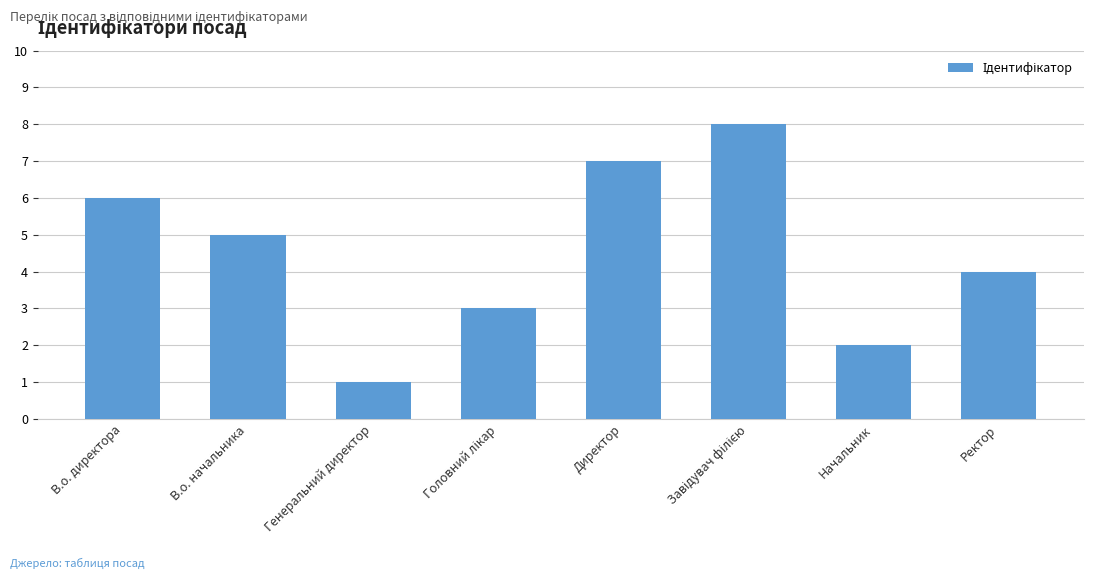

What is the sum of all values?

36